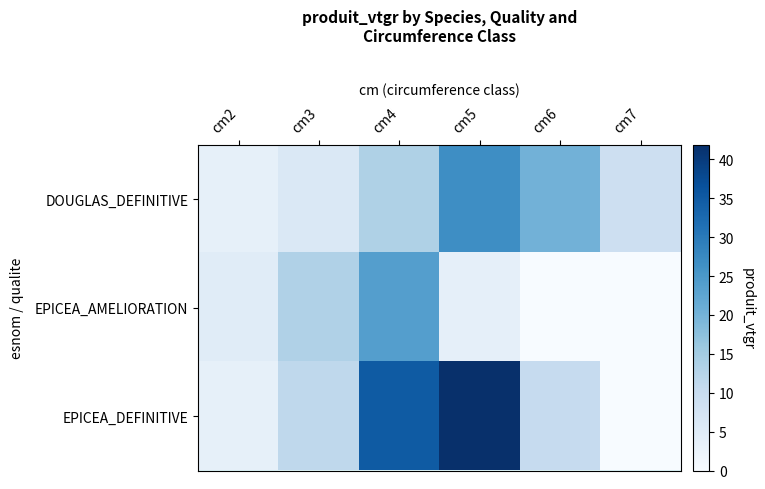

Which label corresponds to the smallest value in the chart?

cm6